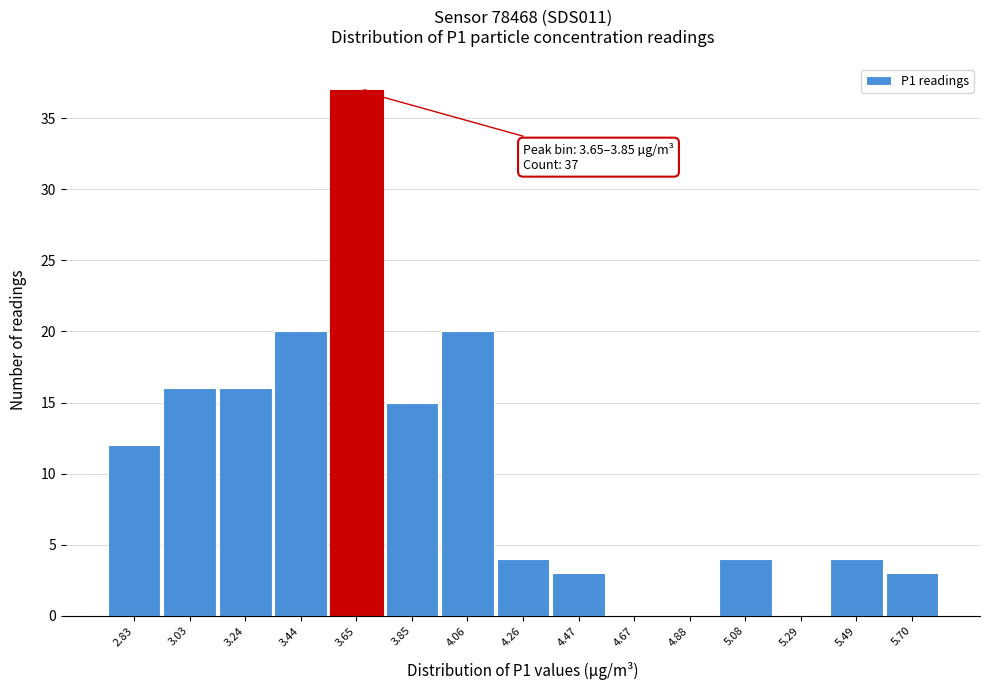

Reading left to right, list all the values displayed in this chart.

2.83=12	3.03=16	3.24=16	3.44=20	3.65=37	3.85=15	4.06=20	4.26=4	4.47=3	4.67=0	4.88=0	5.08=4	5.29=0	5.49=4	5.70=3